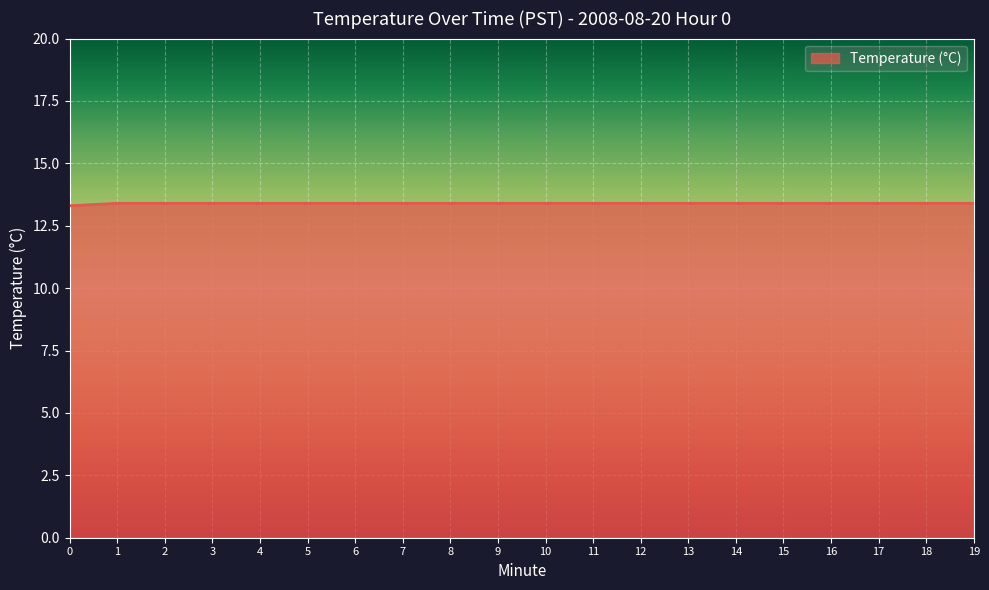

Reading right to left, list all the values displayed in this chart.

19=13.4	18=13.4	17=13.4	16=13.4	15=13.4	14=13.4	13=13.4	12=13.4	11=13.4	10=13.4	9=13.4	8=13.4	7=13.4	6=13.4	5=13.4	4=13.4	3=13.4	2=13.4	1=13.4	0=13.3